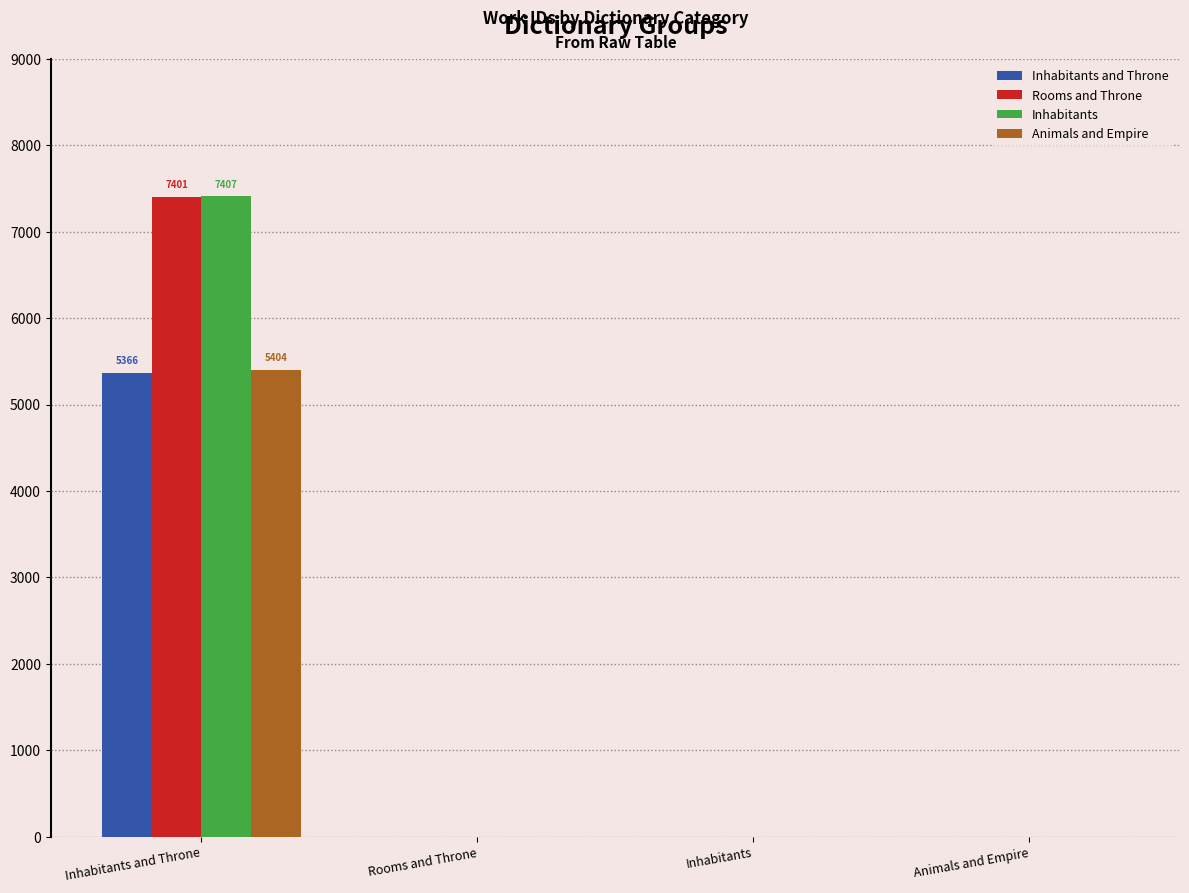

What are all the series names shown in the legend?

Inhabitants and Throne, Rooms and Throne, Inhabitants, Animals and Empire